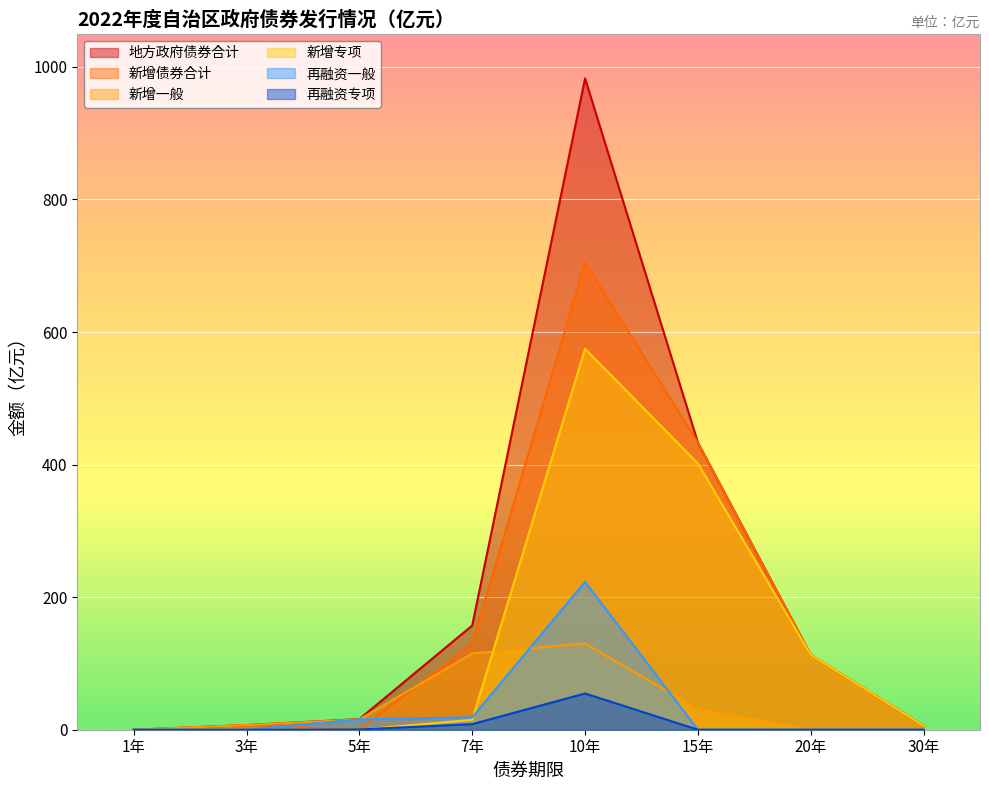

Where is 再融资一般 nearest to the value 111?

7年